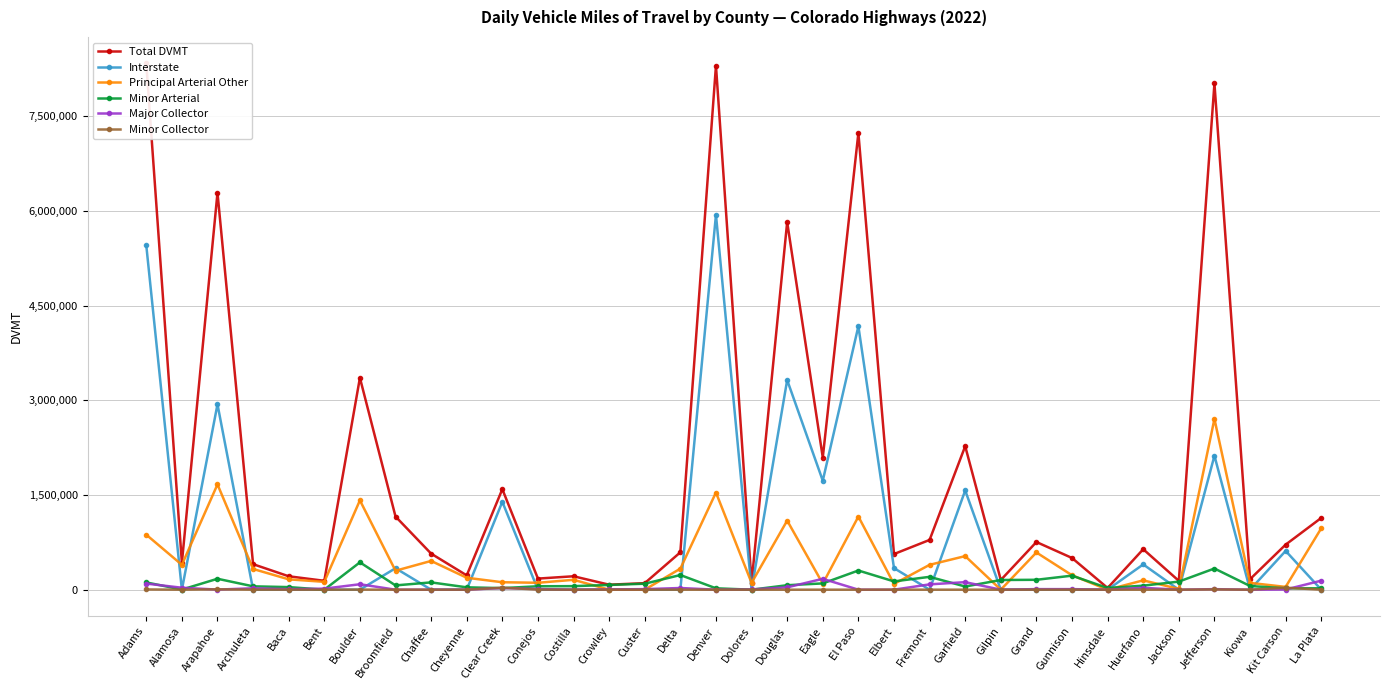

Reading right to left, transcribe all the data shown in this chart.

Total DVMT: 1137257	713859	166184	8021898	139982	641301	26877	502476	755538	153483	2274144	788605	564645	7237280	2094289	5825589	112184	8304778	592515	103620	79069	212712	175787	1592803	226483	571387	1159449	3357579	140720	212615	404164	6290009	426863	8341748
Interstate: 0	614290	0	2122925	0	400585	0	0	0	0	1572509	0	341701	4174797	1727143	3321962	0	5940490	0	0	0	0	0	1392637	0	0	340169	0	0	0	0	2937616	0	5456774
Principal Arterial Other: 972642	44141	107803	2705703	11943	147738	0	228469	589769	0	532072	393931	90922	1158898	95194	1094516	108080	1539747	333552	0	0	156556	109522	117985	189083	455699	300449	1415925	124354	163971	328457	1668163	394175	871287
Minor Arterial: 21560	21524	58381	335576	128039	63689	26877	222307	156802	153483	50162	203493	131250	303852	99533	70832	0	21834	232321	94576	75123	56123	54100	24852	37400	115688	67794	433246	0	40948	53129	173095	1693	115181
Major Collector: 143055	2344	0	8513	0	29289	0	8864	8968	0	119401	84400	0	0	172419	36940	4104	0	26642	8778	3945	34	10513	25958	0	0	0	86283	16366	7549	22578	1269	30995	96590
Minor Collector: 0	31561	0	3813	0	0	0	0	0	0	0	0	363	0	0	0	0	0	0	266	0	0	1653	31371	0	0	0	900	0	147	0	5733	0	3567